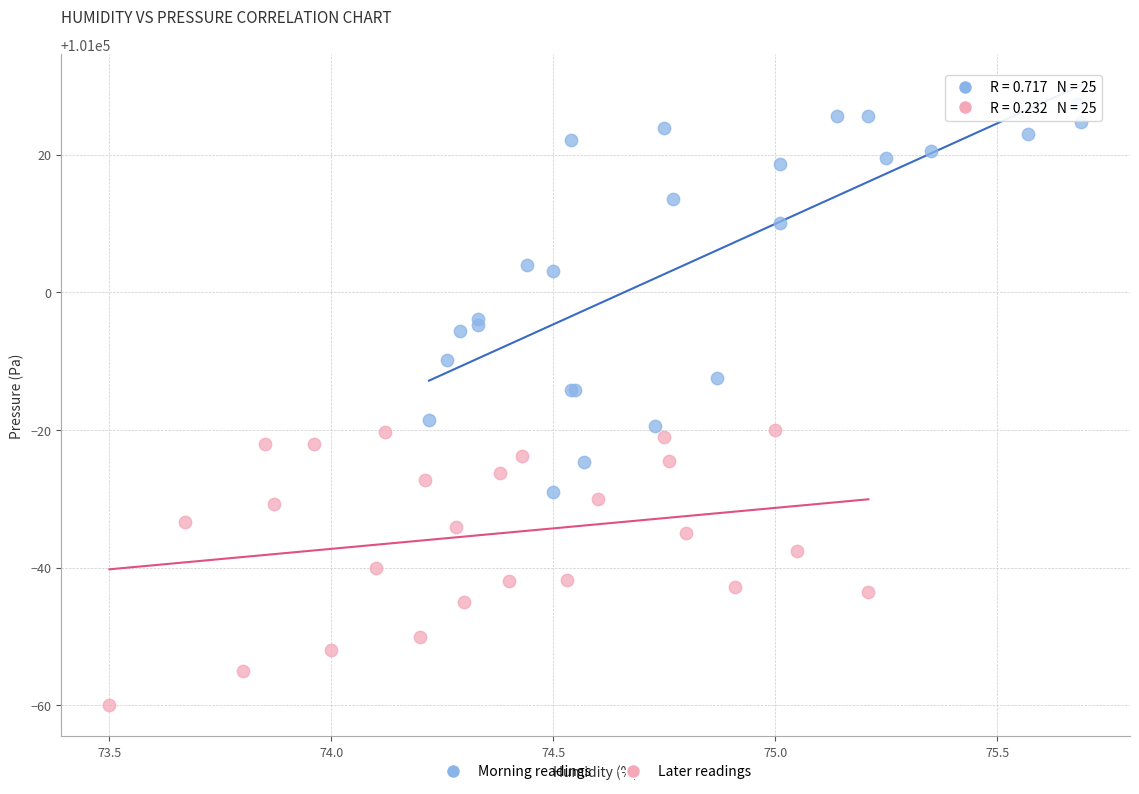

Which series contains the highest Y value?

Morning readings